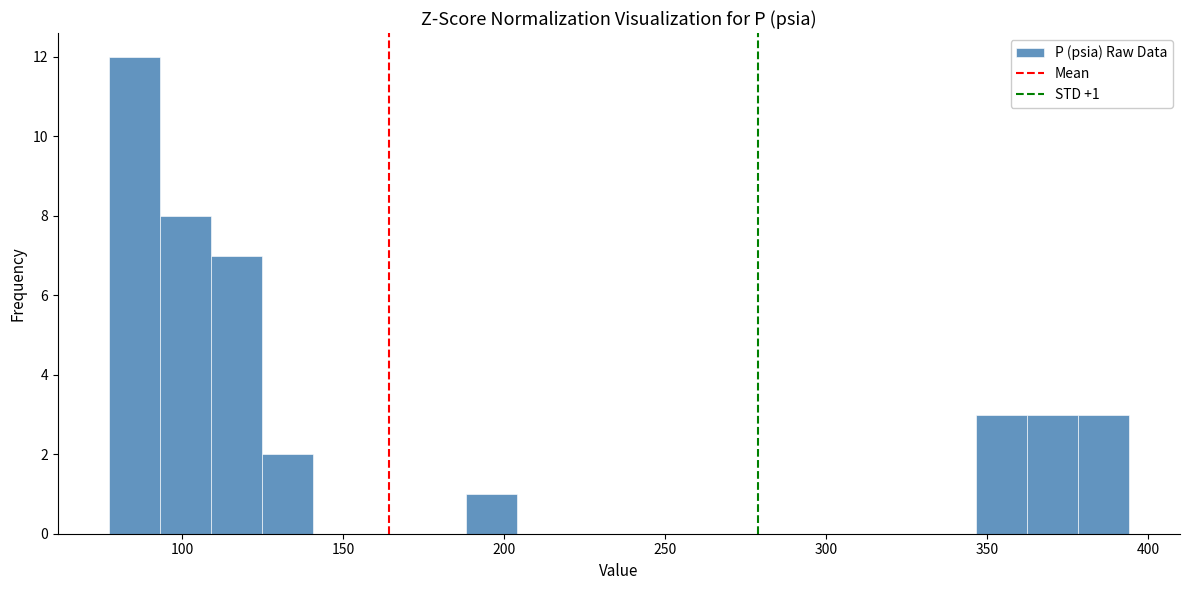

Read against the x-axis, roughly where is the centre of the tallest bar?

85